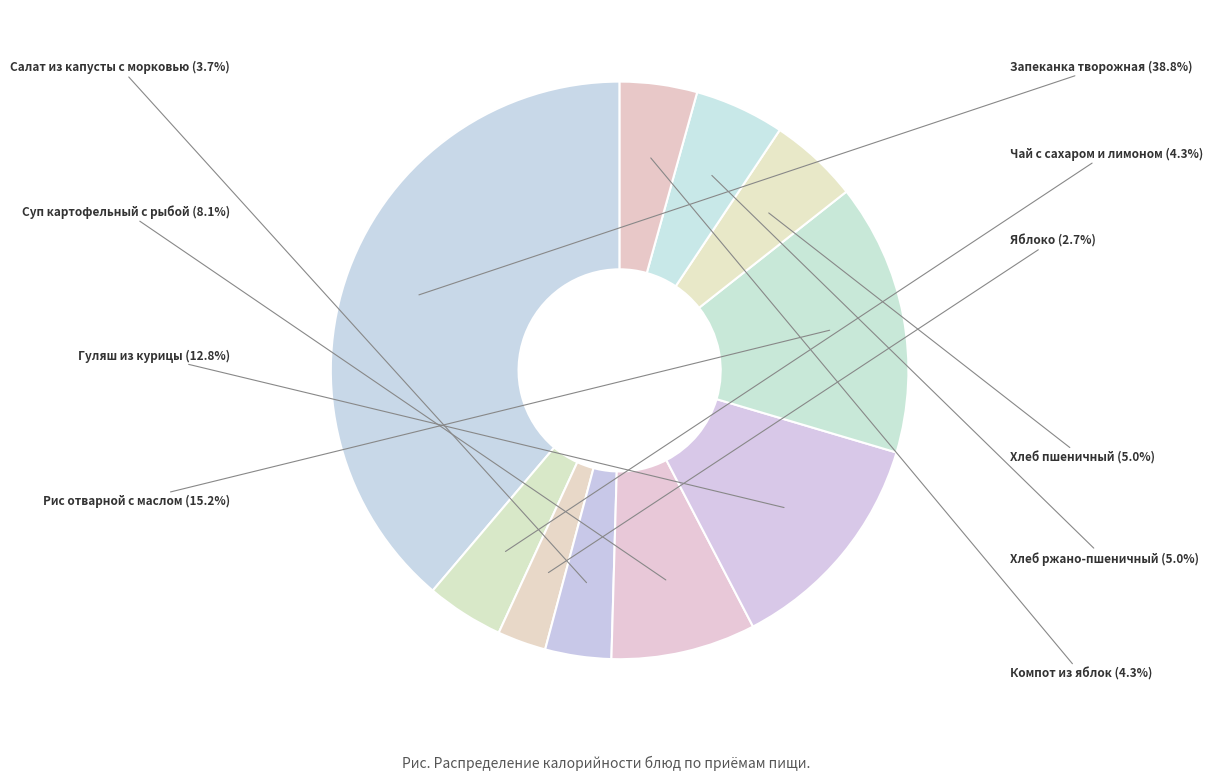

Count the number of slices in the pie.

10